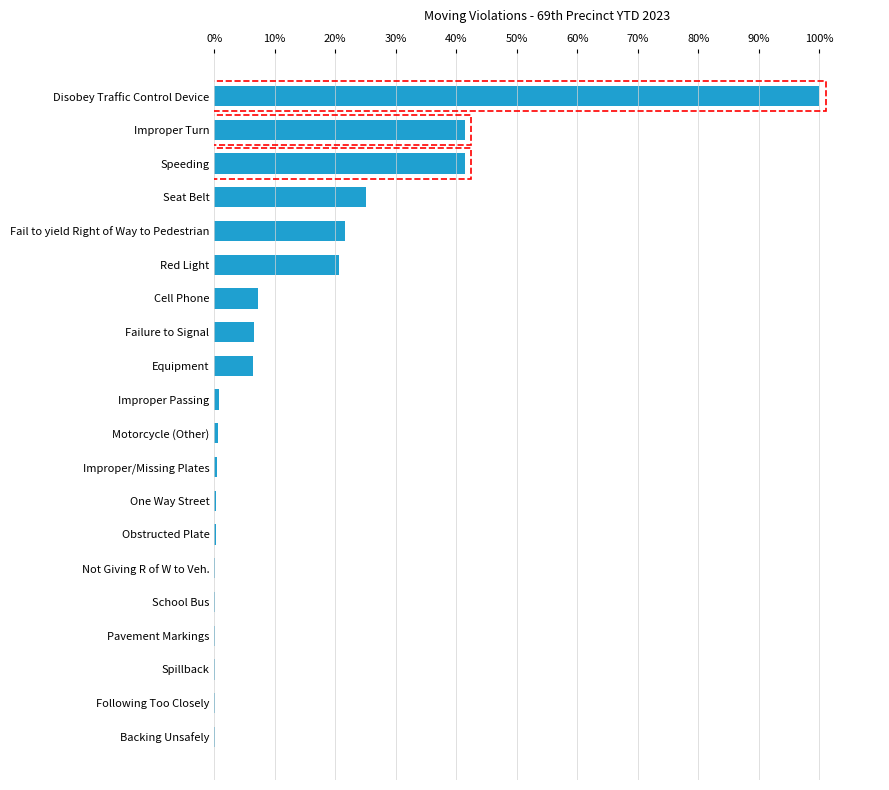

What is the greatest value displayed?

100.0